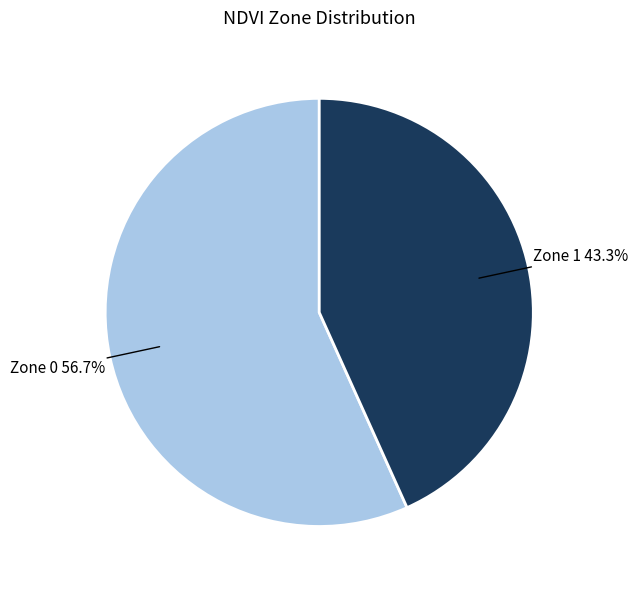

How many segments does this pie chart have?

2